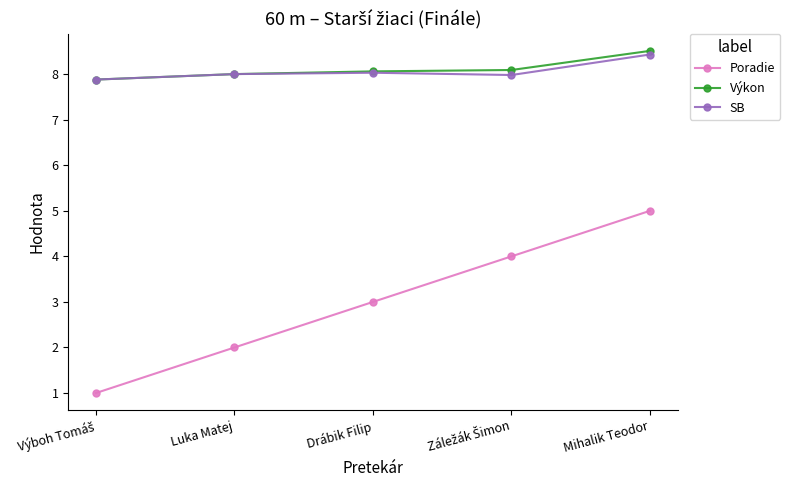

True or false: Poradie has more than 1 points higher than both neighbors.

False